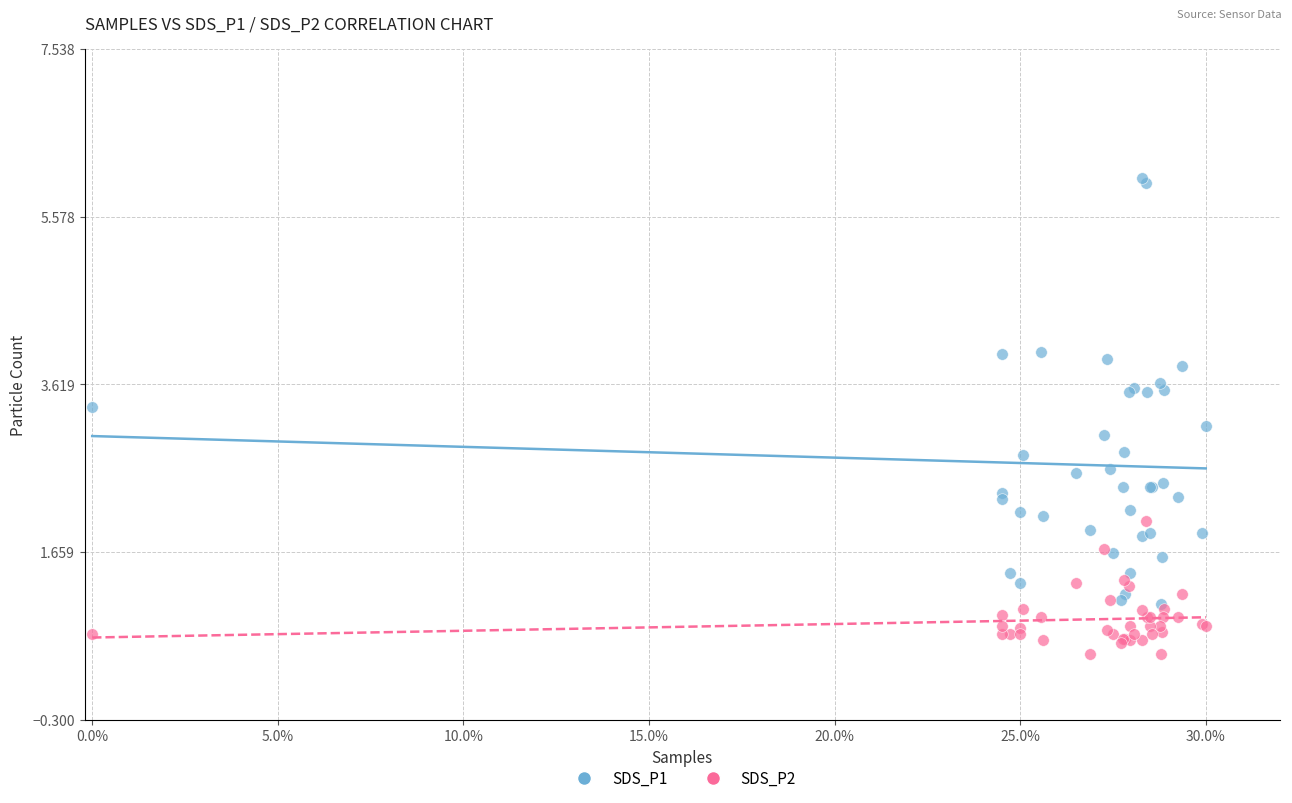

What are all the series names shown in the legend?

SDS_P1, SDS_P2